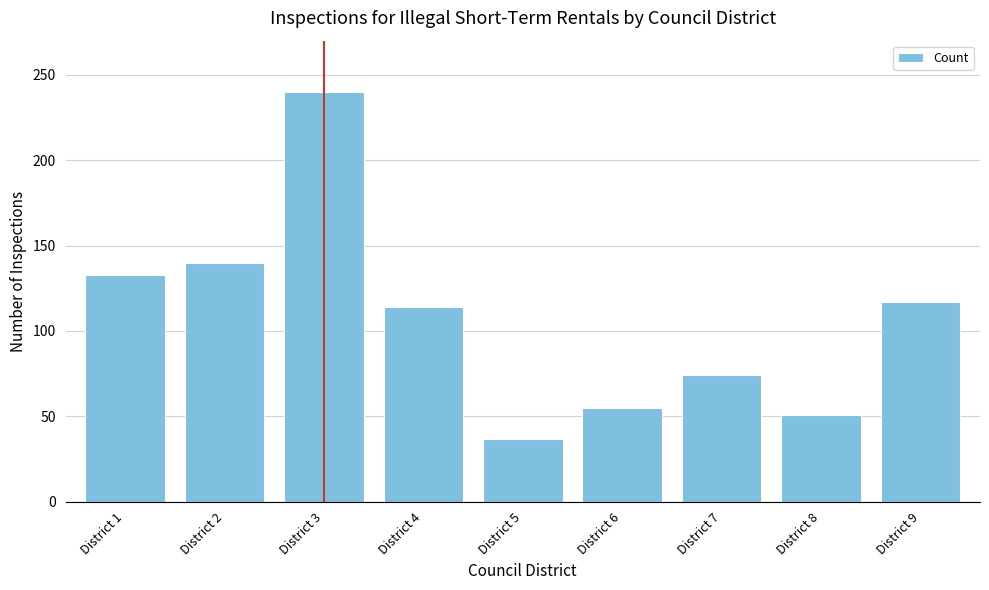

Reading left to right, transcribe all the data shown in this chart.

District 1=133	District 2=140	District 3=240	District 4=114	District 5=37	District 6=55	District 7=74	District 8=51	District 9=117